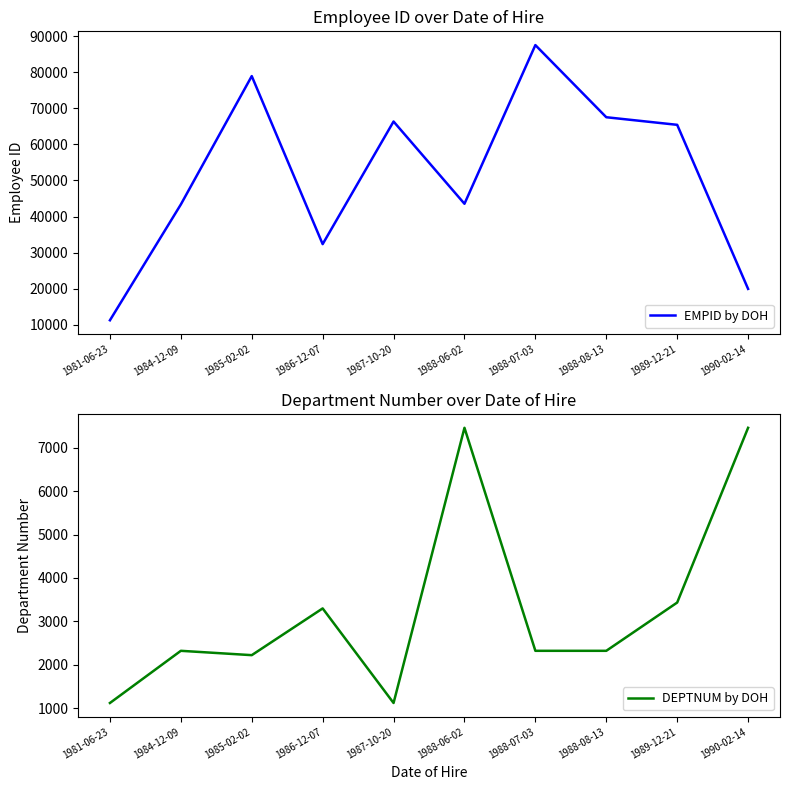

At how many categories does at least one series exceed 67872?

2